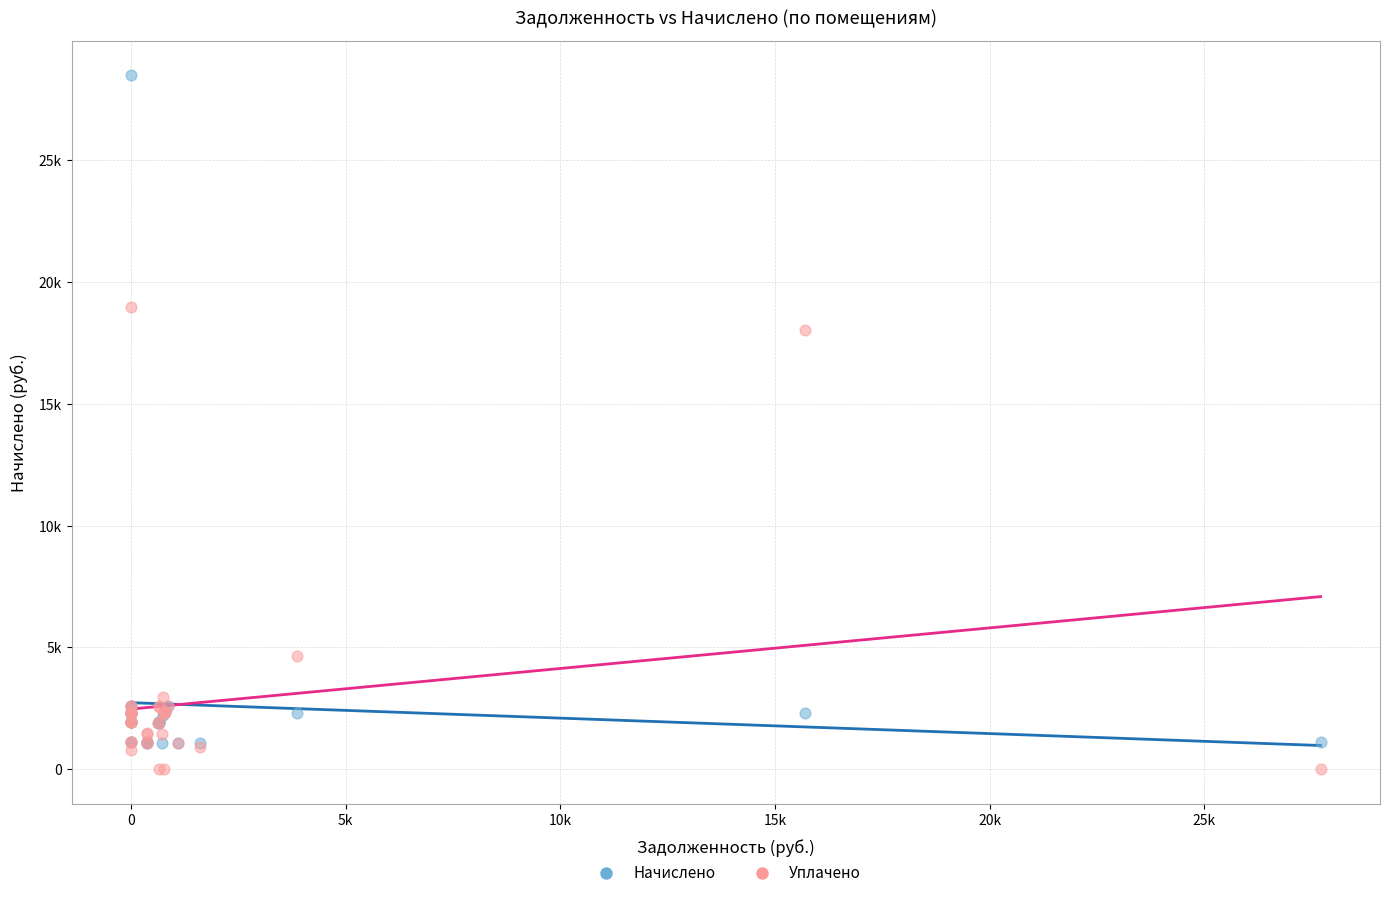

What are all the series names shown in the legend?

Начислено, Уплачено